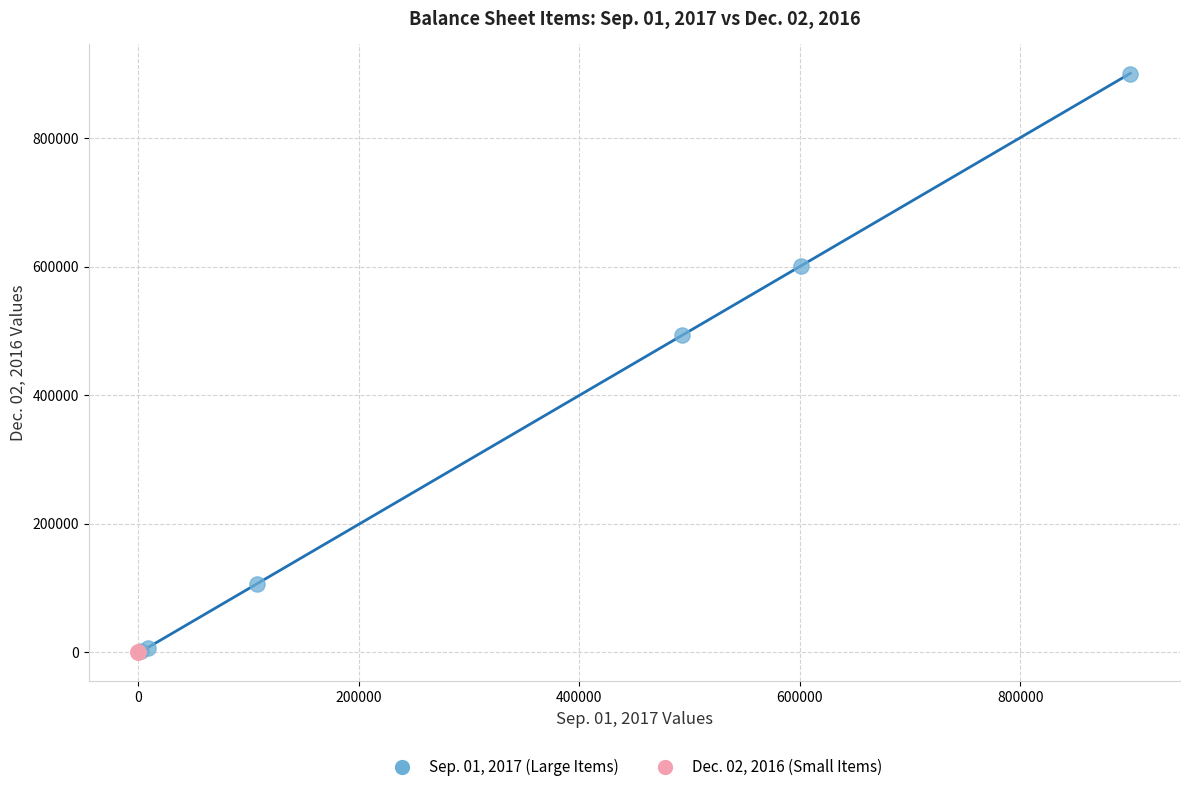

Which series has the widest spread of Y values?

Sep. 01, 2017 (Large Items)